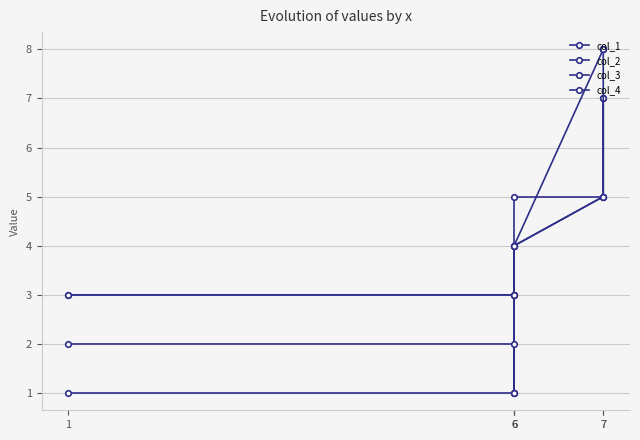

Reading left to right, transcribe all the data shown in this chart.

col_1: 1	1	1	5	5	7
col_2: 2	2	1	4	5	7
col_3: 3	3	4	4	5	8
col_4: 3	3	3	4	8	8